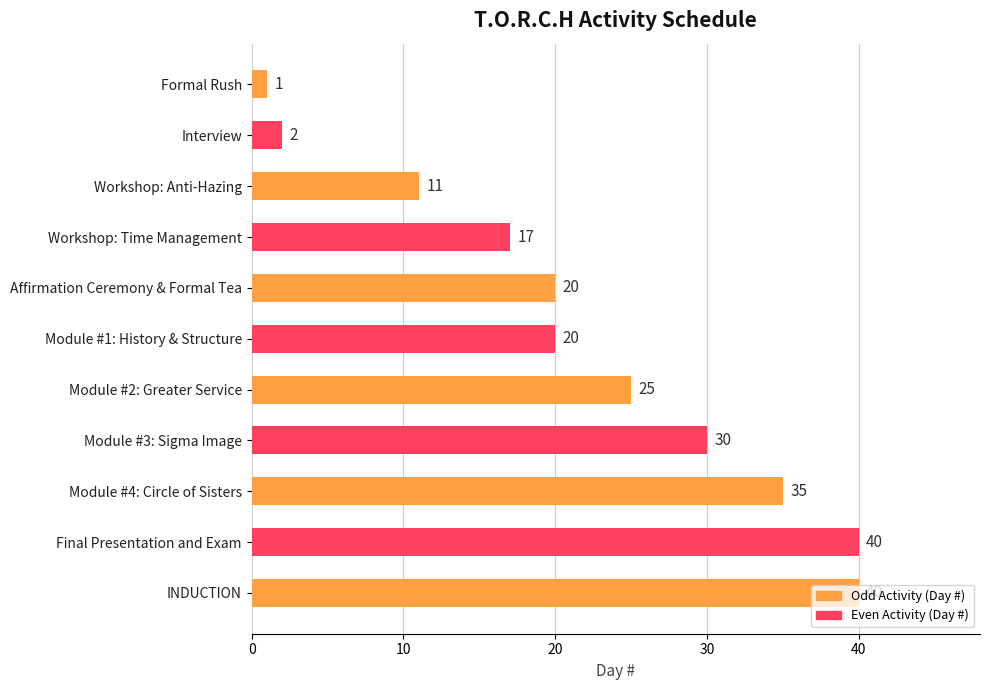

What is the label of the 2nd bar from the top?

Interview